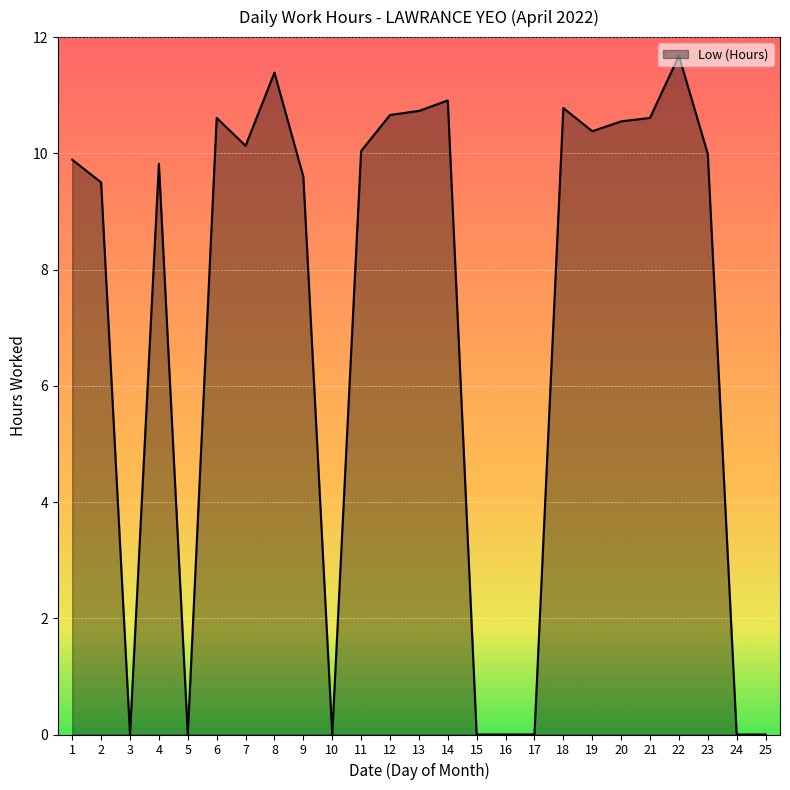

The value at 20 is 10.6. True or false?

True